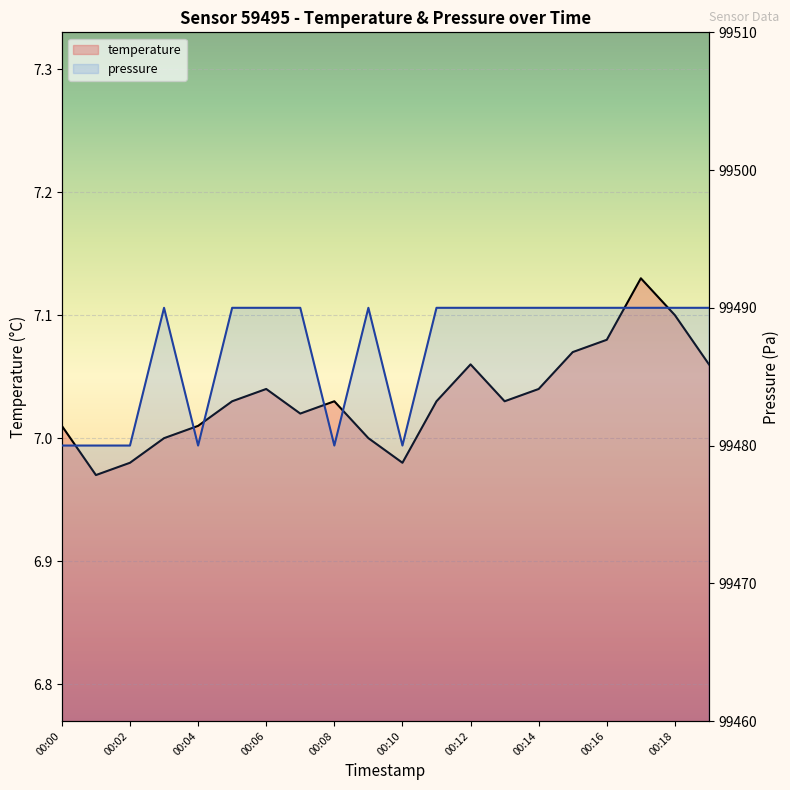

What is the spread (max minus min) of values at 00:08?

99473.0